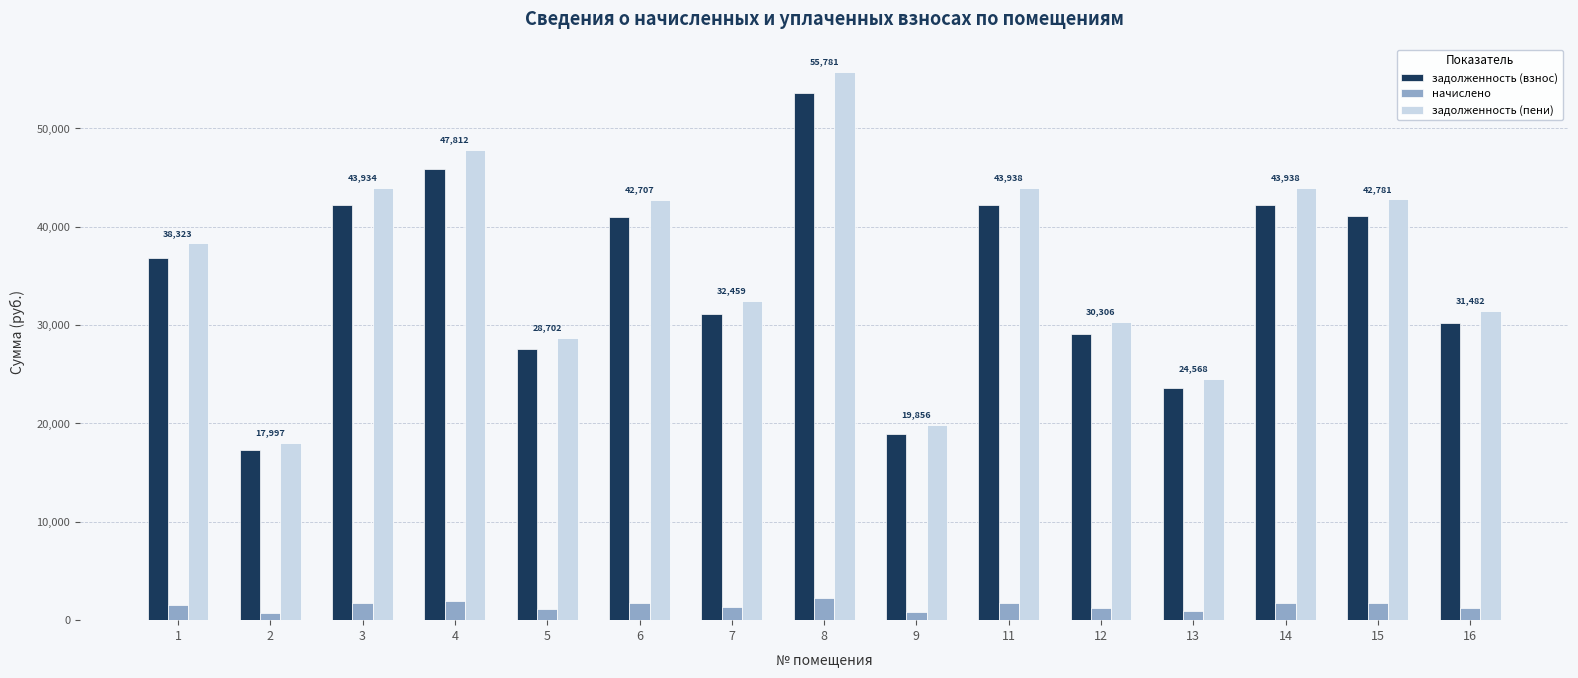

What is the difference between the задолженность (взнос) values at 8 and 4?

7651.7